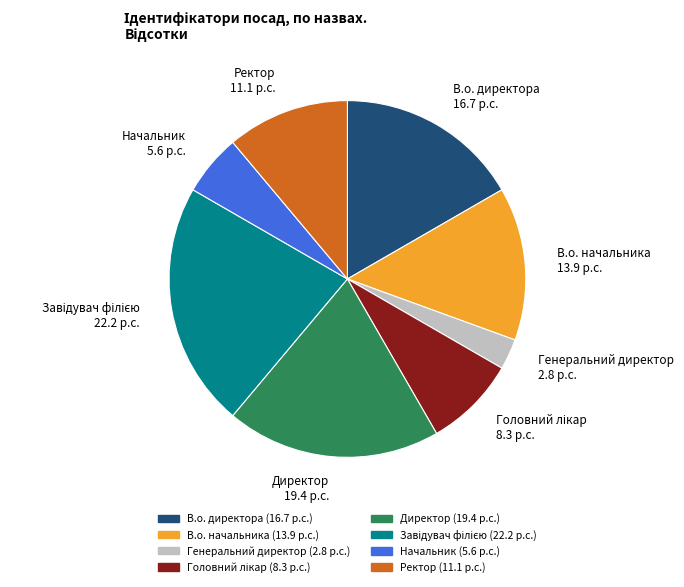

Is it true that Директор 19.4 p.c. is 19% of the pie?

True